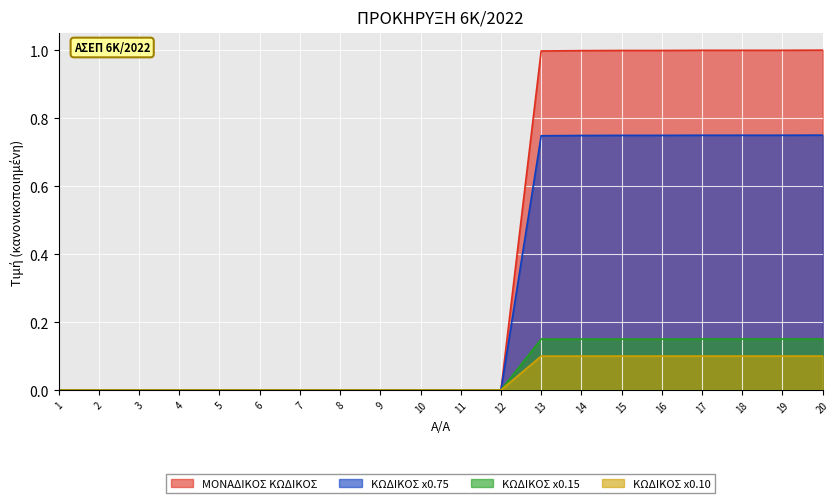

How many lines are shown in the chart?

4